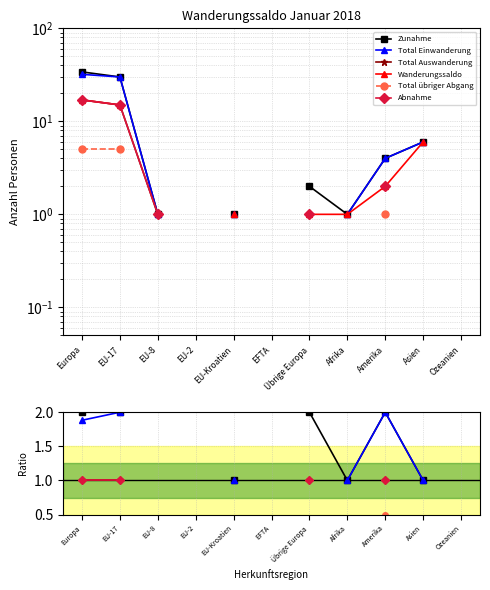

At which label does Wanderungssaldo reach its minimum?

EU-Kroatien